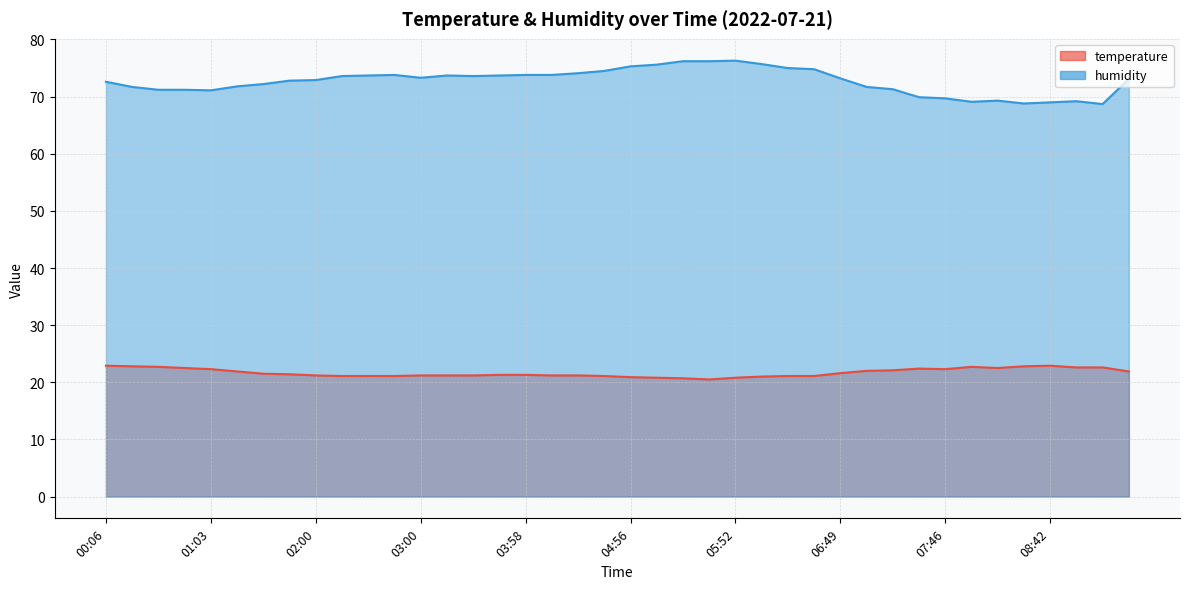

What is the difference between the second highest and second lowest values in the temperature series?

2.2